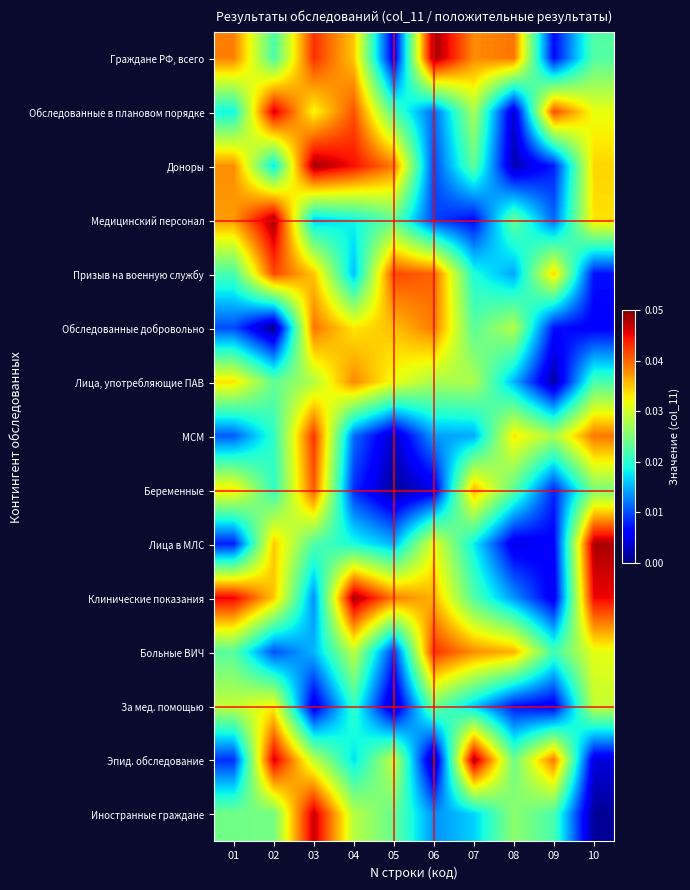

How many data points does each series have?

10